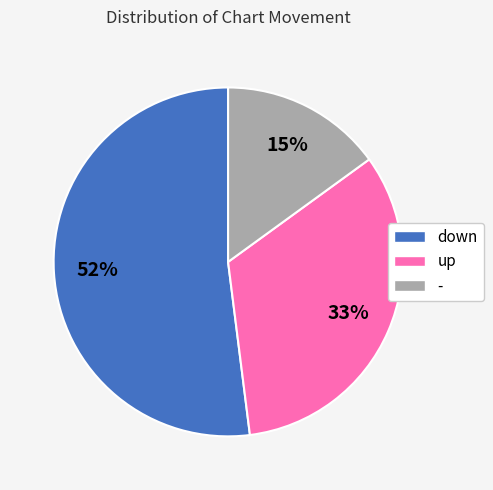

The down slice represents 52% of the pie. True or false?

True